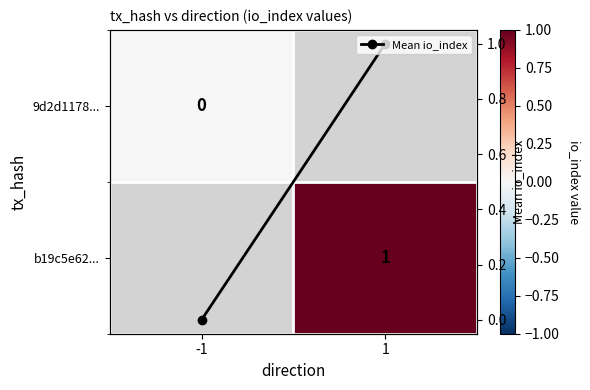

Count the number of data series in this chart.

3